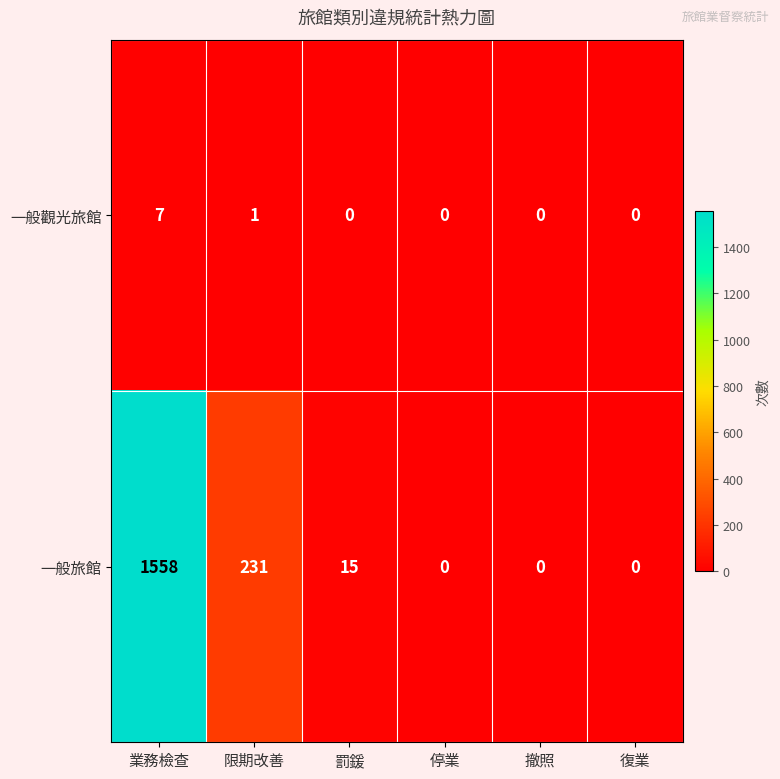

Which category has the highest value in the 一般觀光旅館 series?

業務檢查